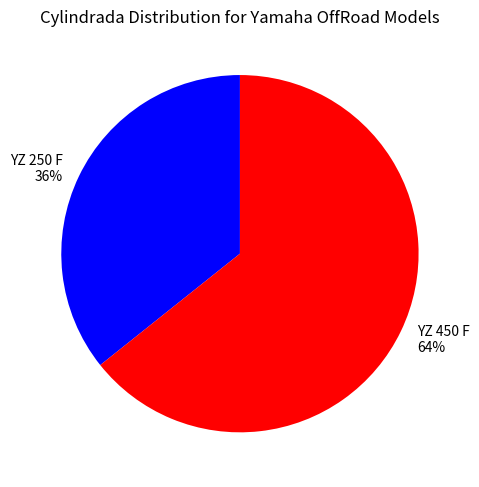

Which category accounts for the majority?

YZ 450 F